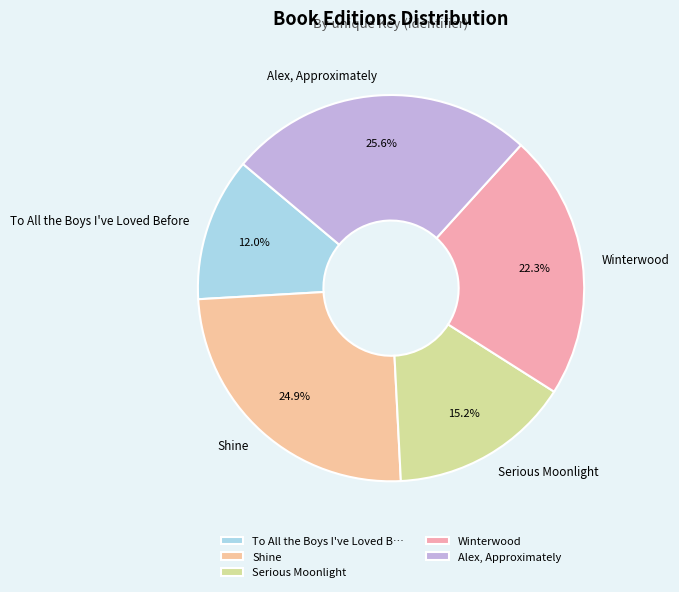

What is the ratio of the value at Serious Moonlight to the value at Alex, Approximately?

0.6